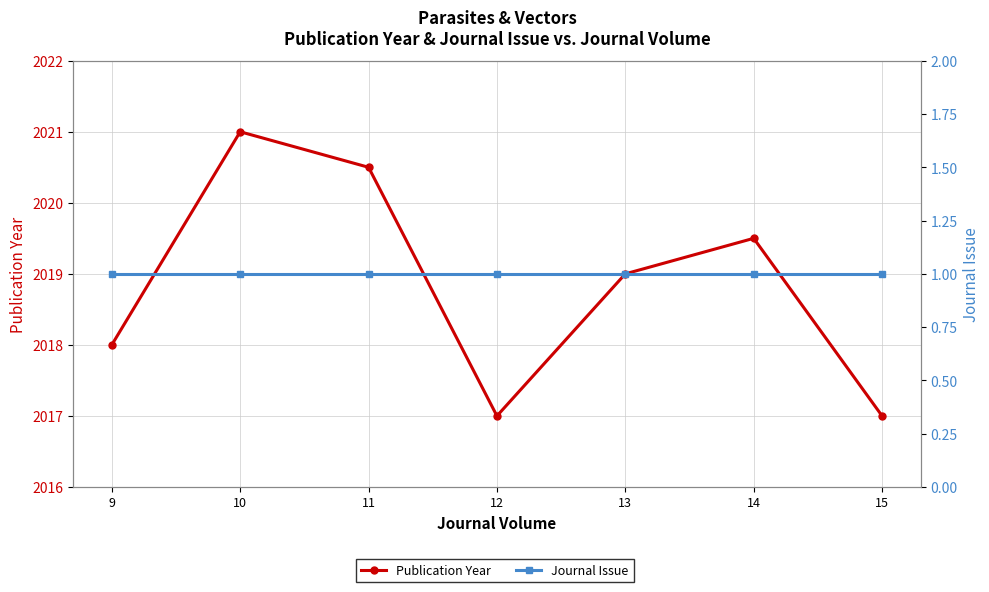

True or false: Journal Issue has more than 2 interior local peaks.

False